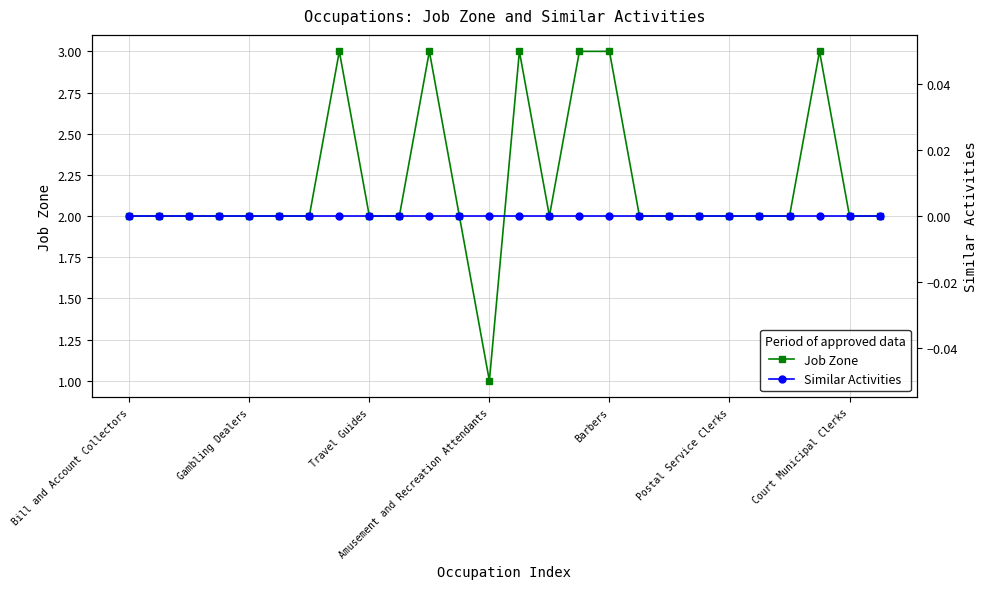

Is it true that Job Zone equals 1 at Amusement and Recreation Attendants?

True